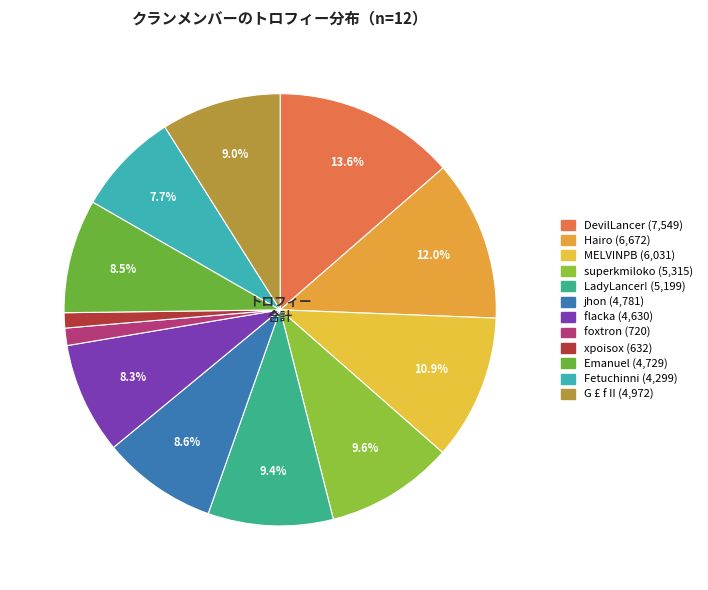

How many segments does this pie chart have?

12